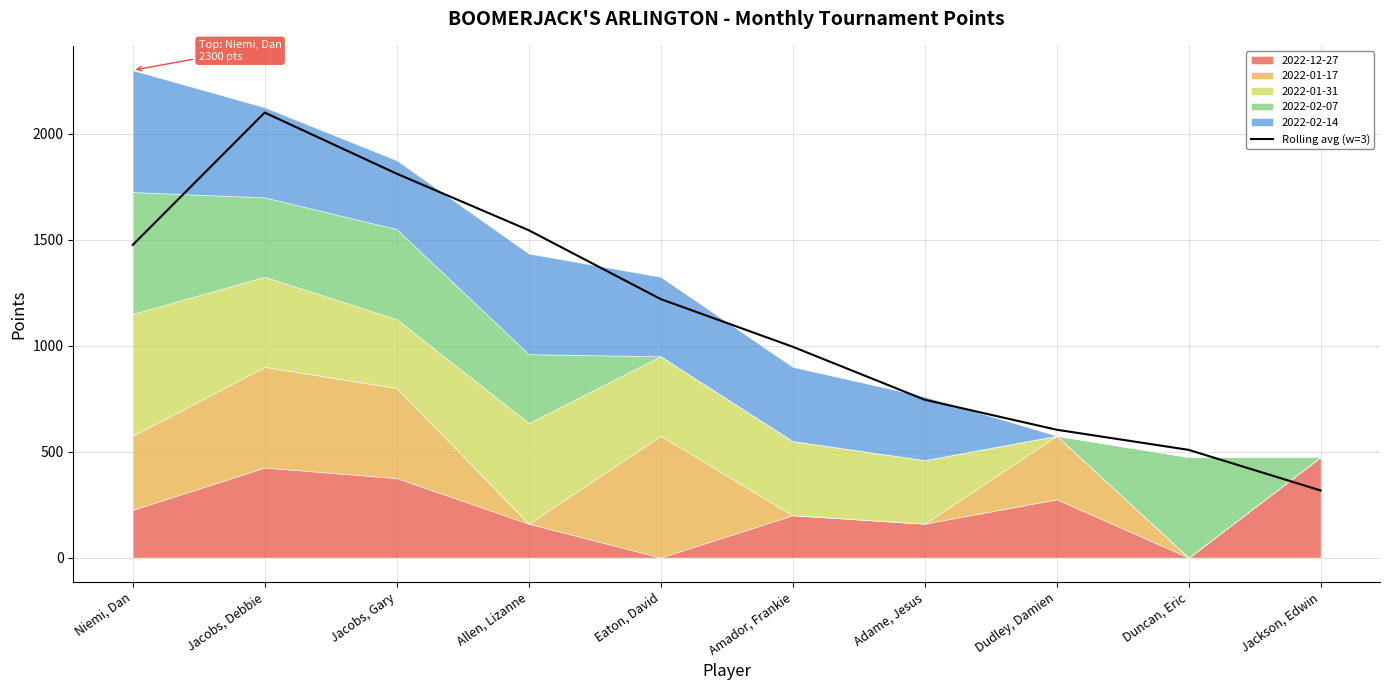

Does the chart have visible grid lines?

Yes